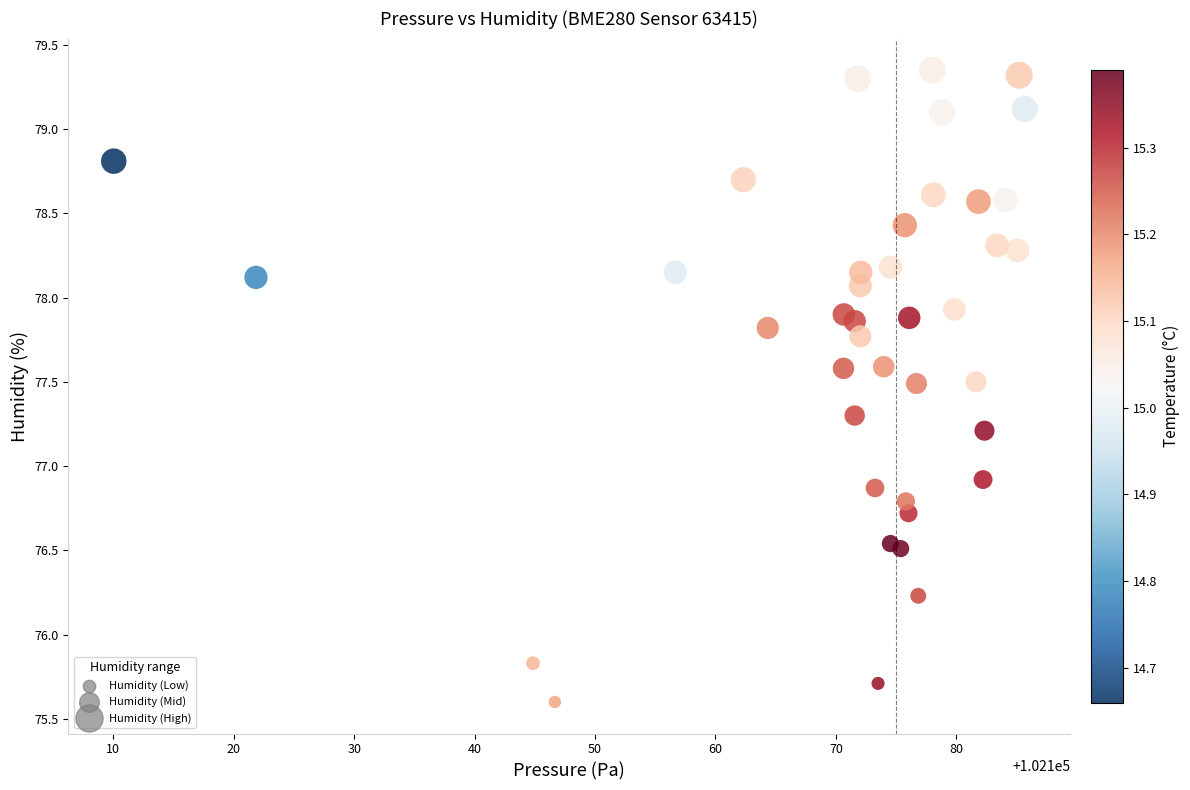

What Y value in the scatter plot is closest to 77?

76.9